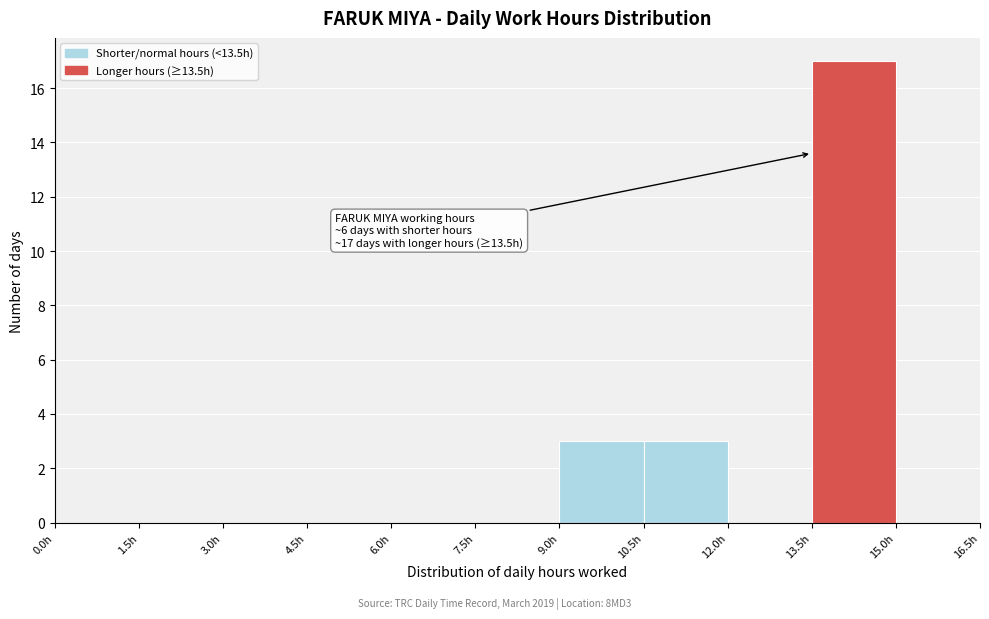

Which range on the x-axis has the tallest bar?

13.5 to 15.0